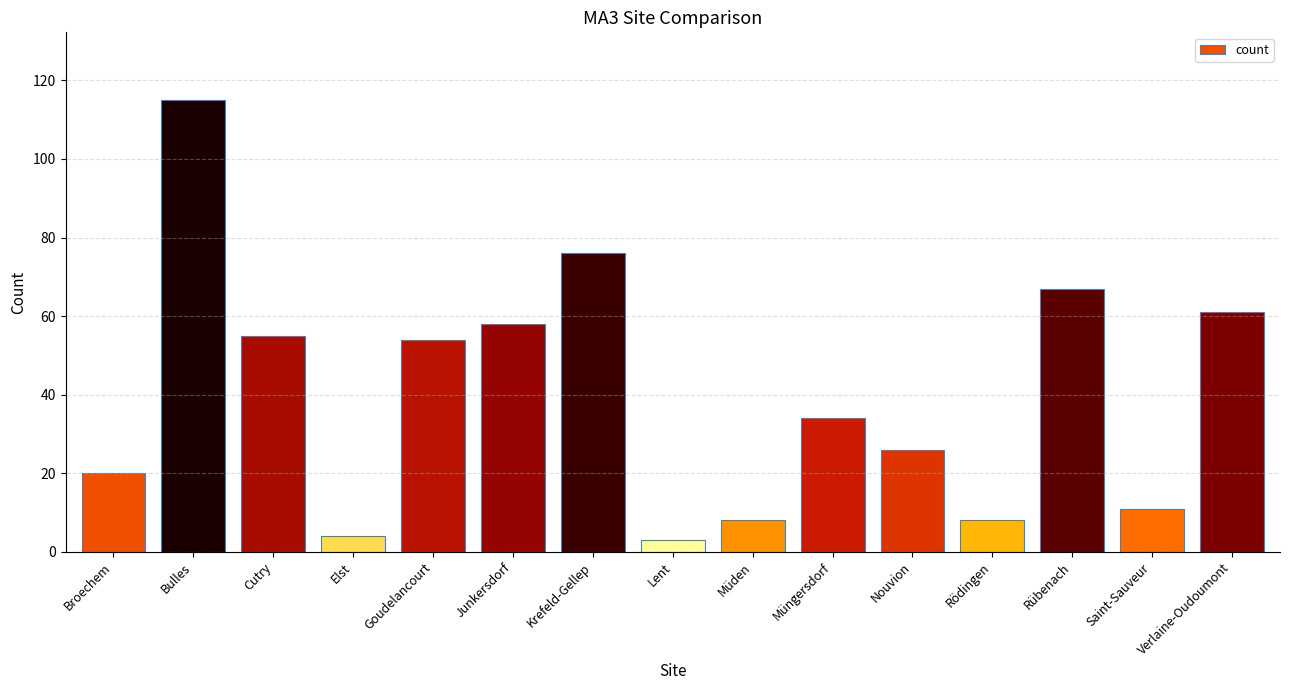

What is the change in value from Elst to Müden?

+4